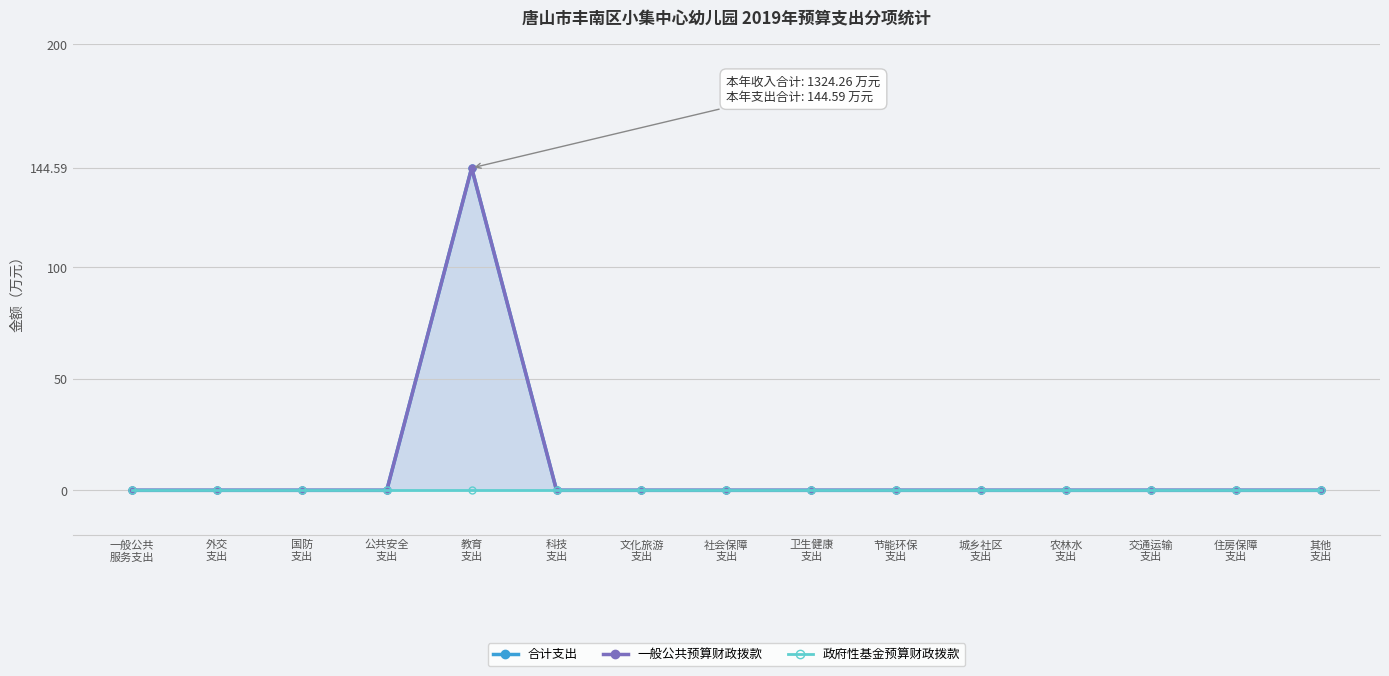

The 合计支出 series shows 0.0 at 一般公共
服务支出. True or false?

True